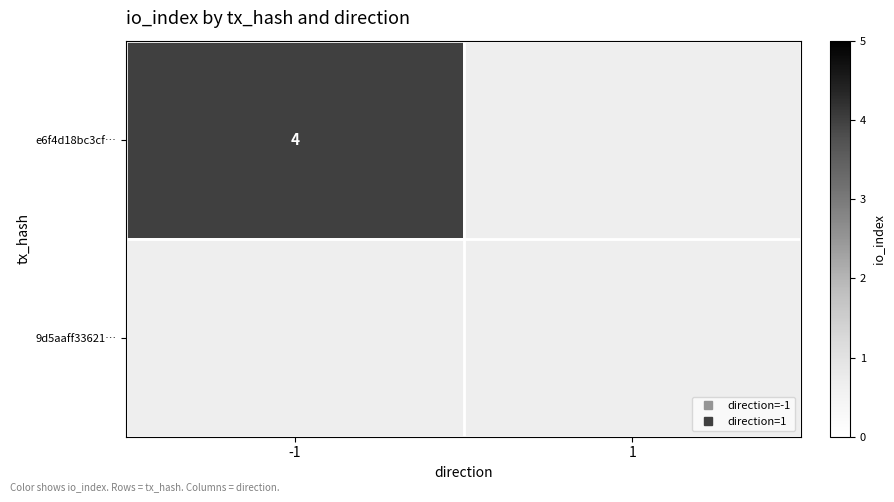

What is the maximum value shown in the chart?

4